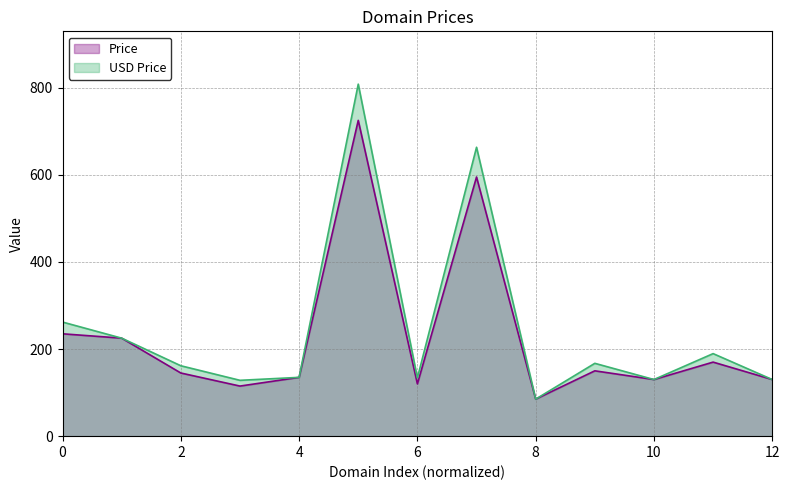

What is the difference between the Price values at 10 and 2?

15.0